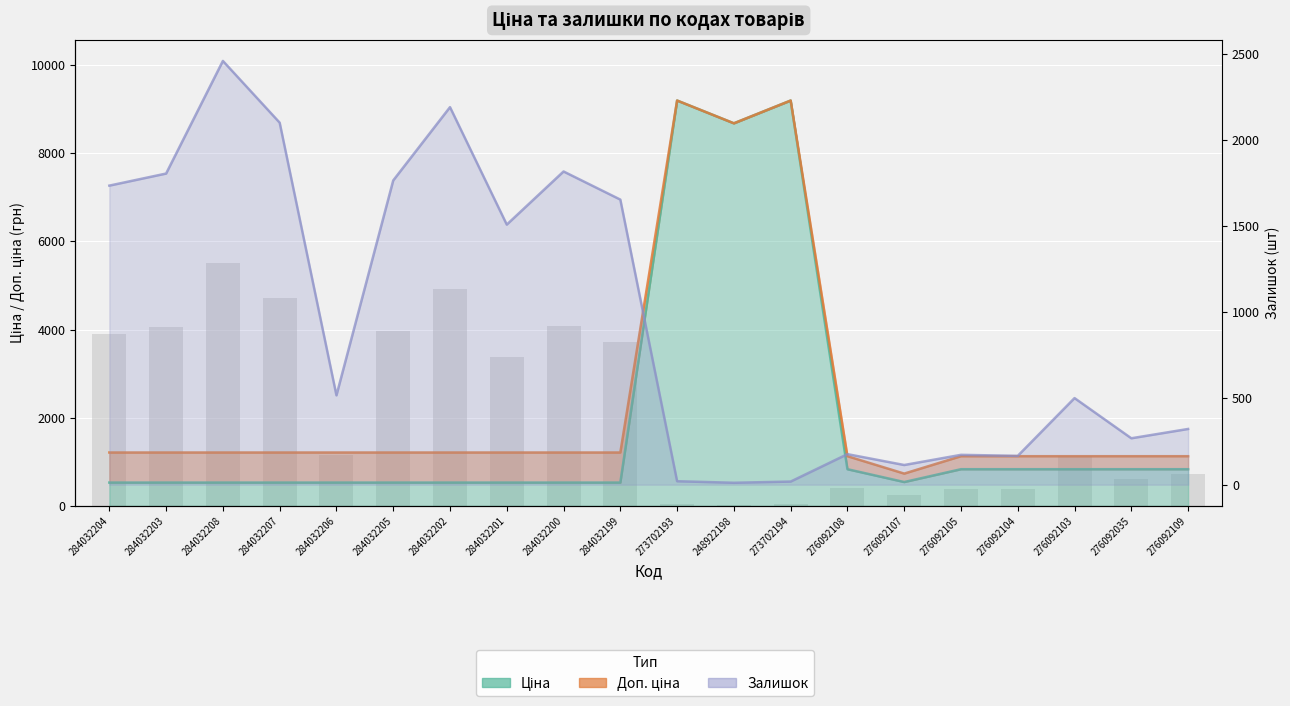

Between 284032200 and 273702193, which is larger?

273702193